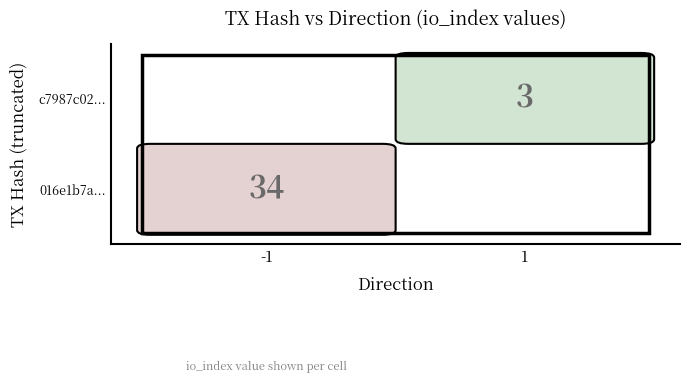

Rank the series at io_index from highest to lowest value.

016e1b7ac58464365030250c456b2a55a1f719e, c7987c0253efa5a80c6c5ef8422806f0458dd56